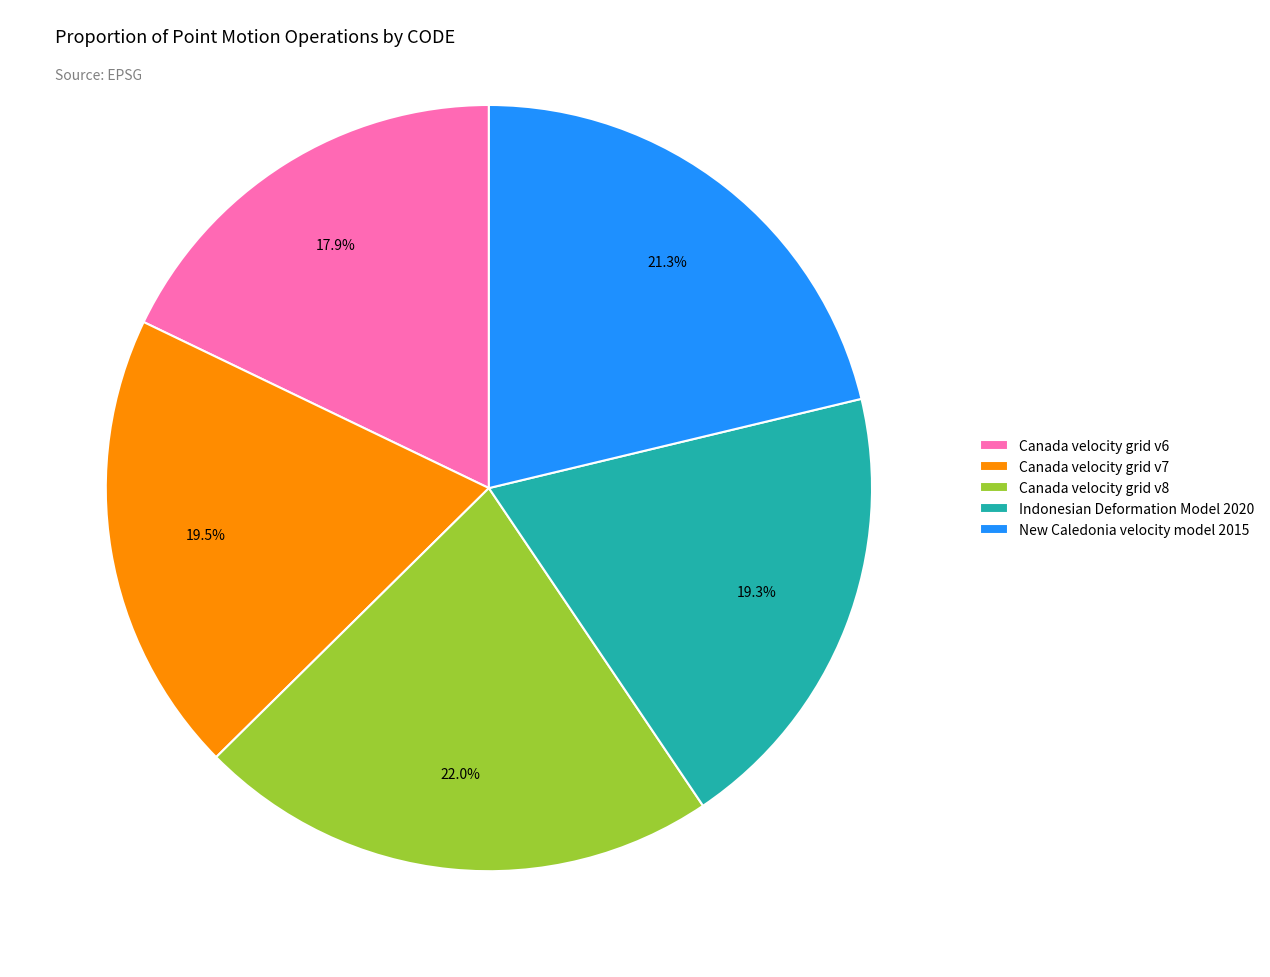

Is there any slice that represents more than half of the pie?

No